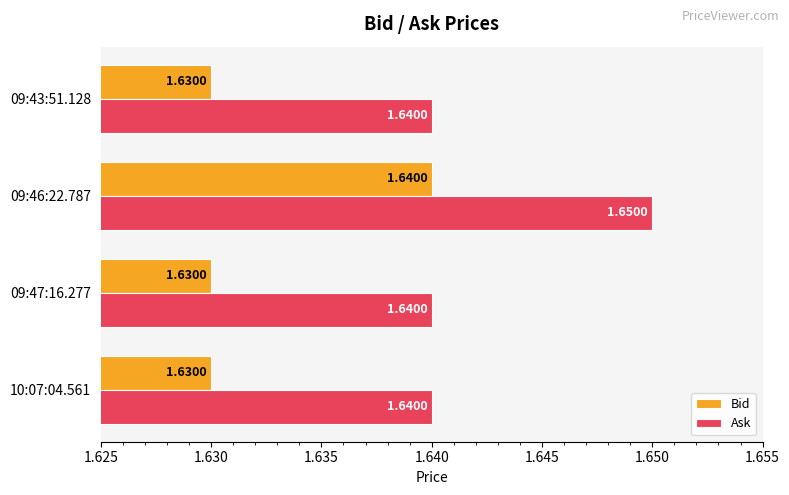

Rank the series at 09:43:51.128 from highest to lowest value.

Ask, Bid